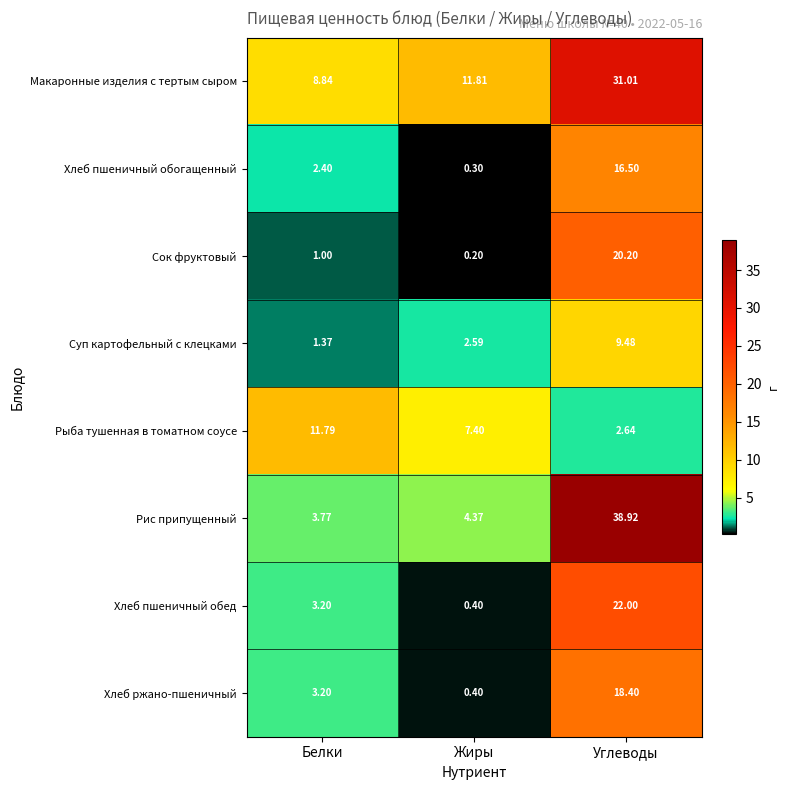

Which label corresponds to the smallest value in the chart?

Жиры